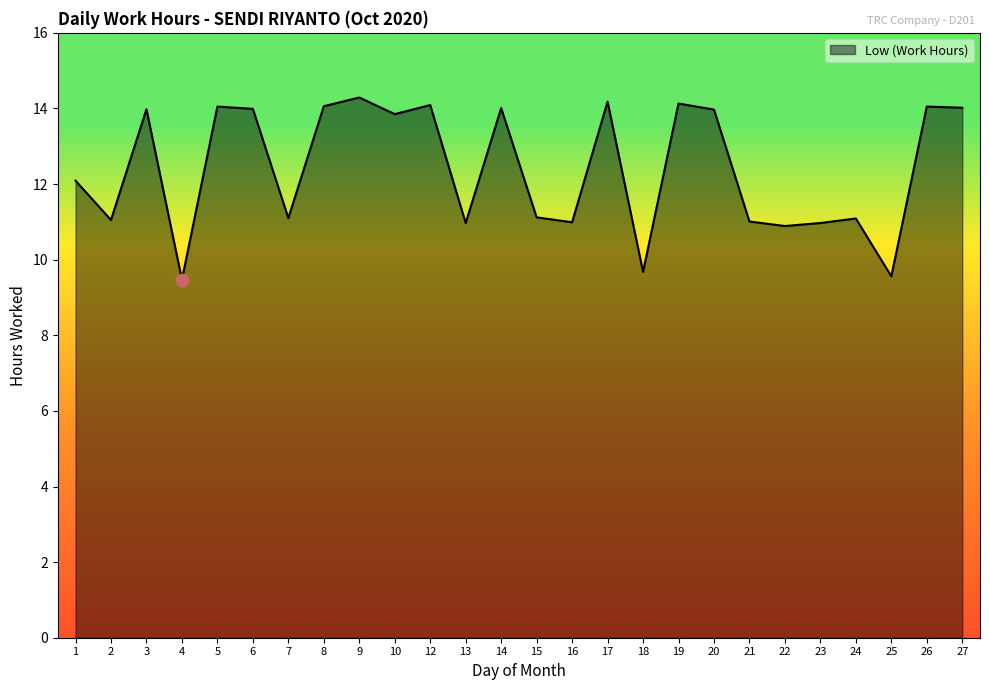

What is the ratio of the value at 4 to the value at 17?

0.7